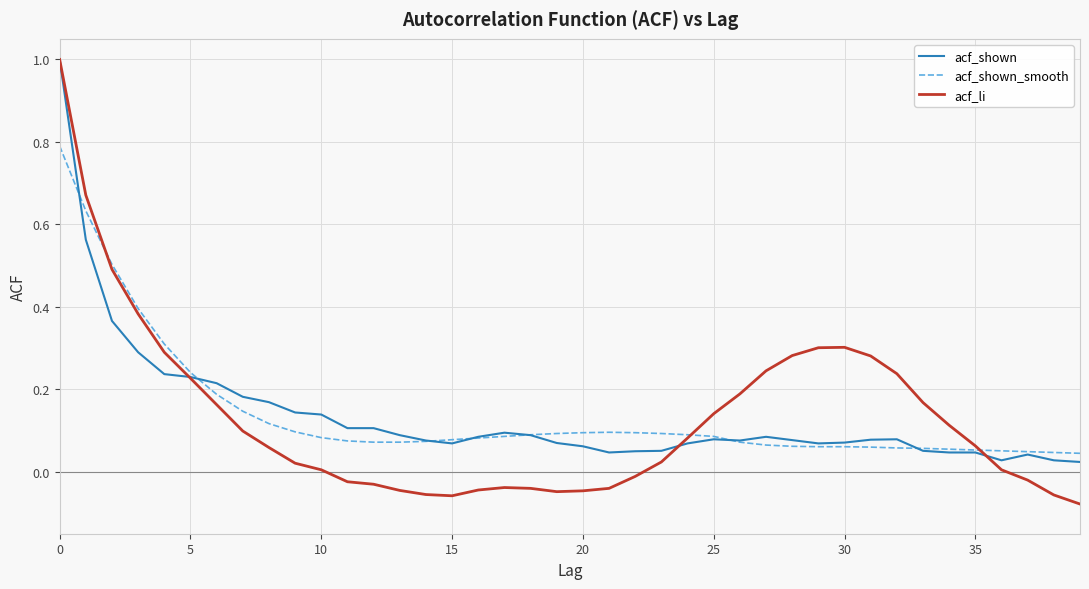

What is the maximum value shown in the chart?

1.0